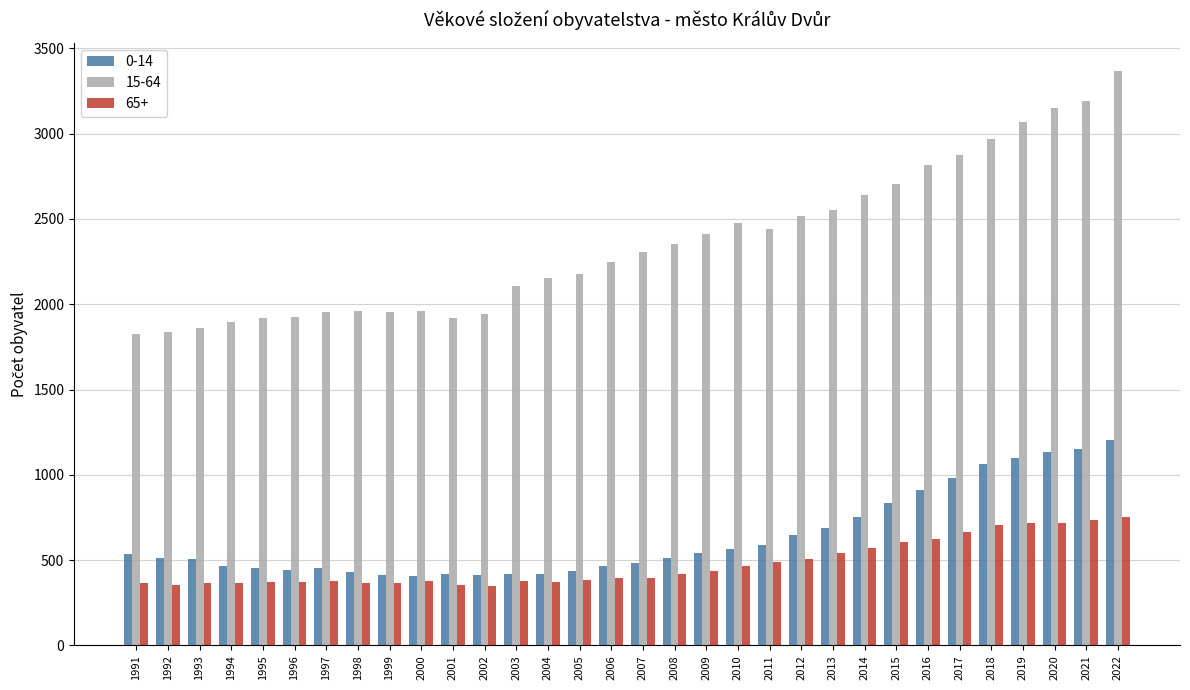

The 15-64 series shows 1923 at 1996. True or false?

True